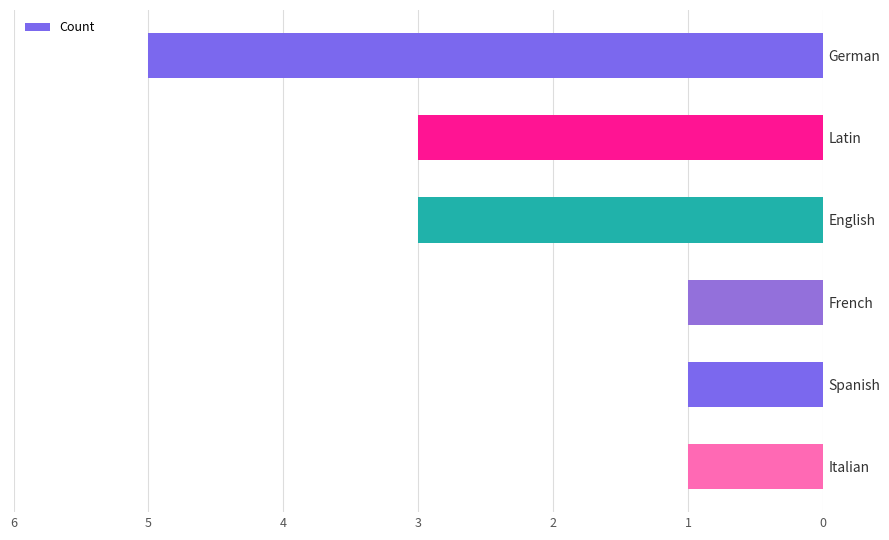

The chart shows a value of 2 at Italian. True or false?

False